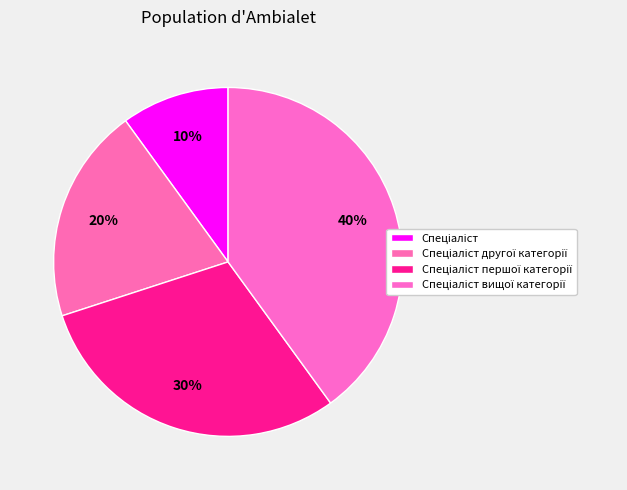

To the nearest percent, what portion does Спеціаліст першої категорії represent?

30%